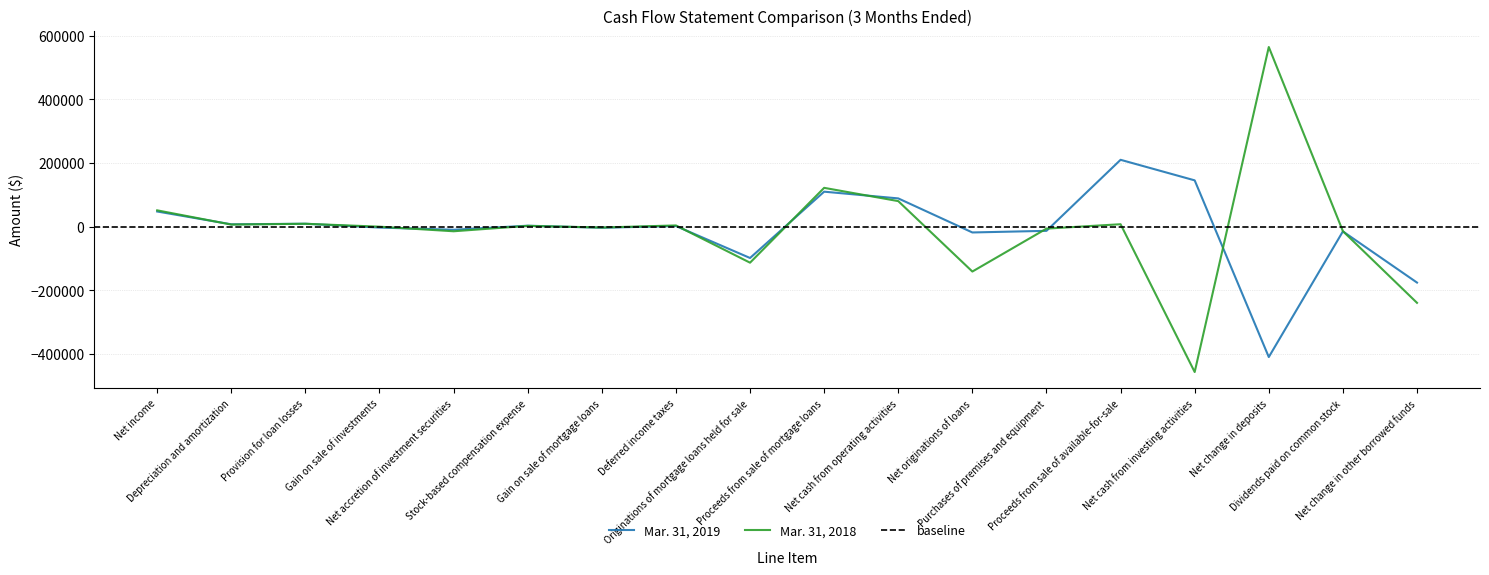

What is the sum of the Mar. 31, 2019 values at Gain on sale of investments and Provision for loan losses?

6545